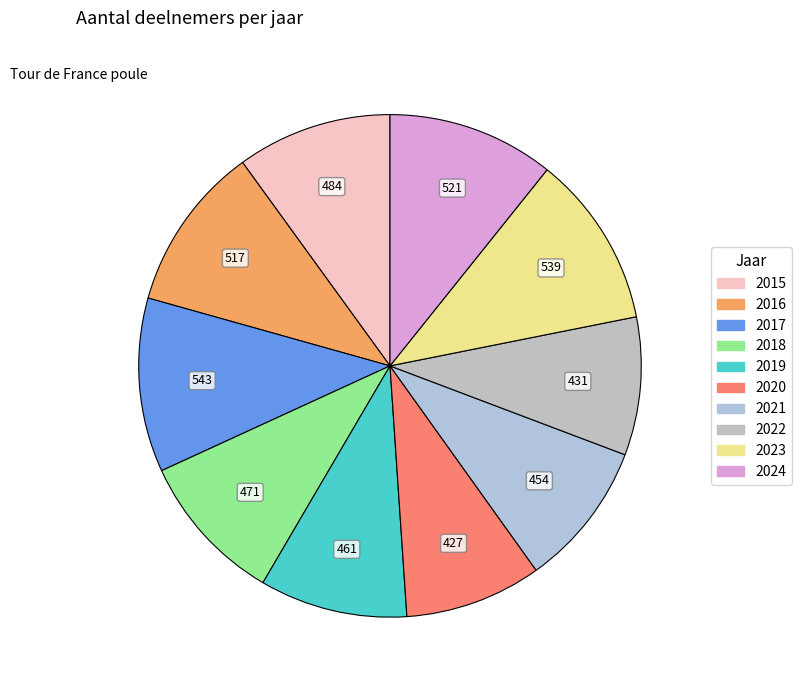

What is the change in value from 2018 to 2019?

-10